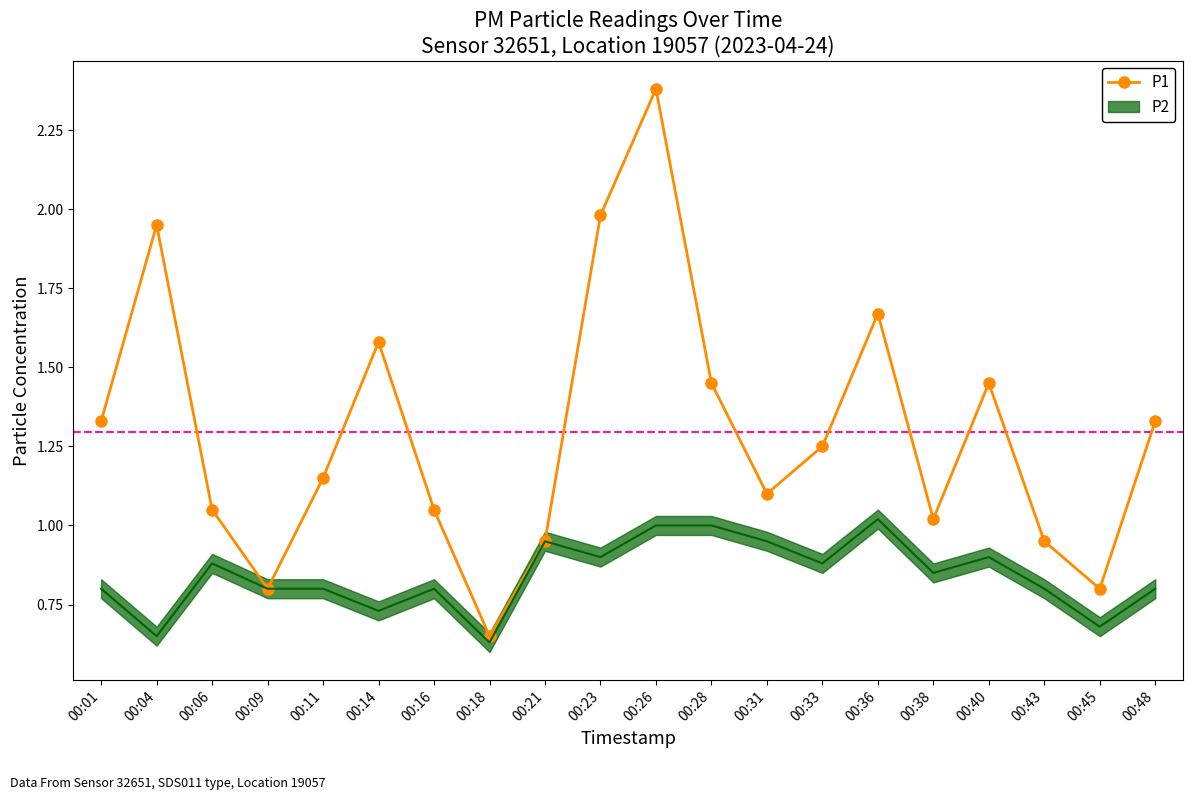

The chart shows a value of 1.6 at 00:14. True or false?

True